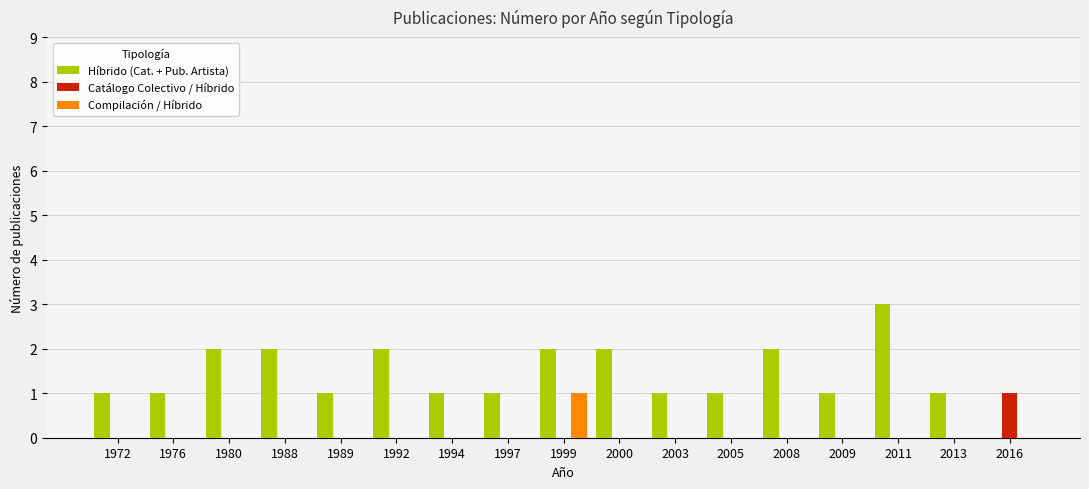

What is the sum of all Híbrido (Cat. + Pub. Artista) values?

24